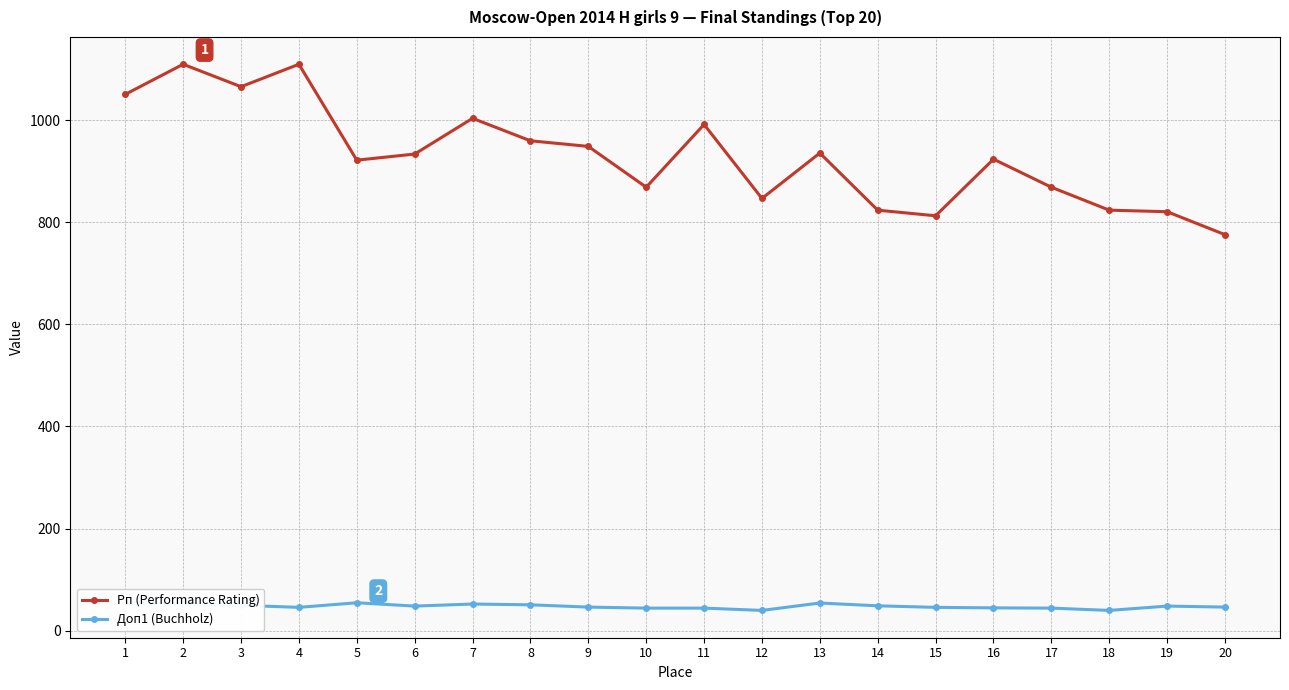

How many distinct data groups are displayed?

2